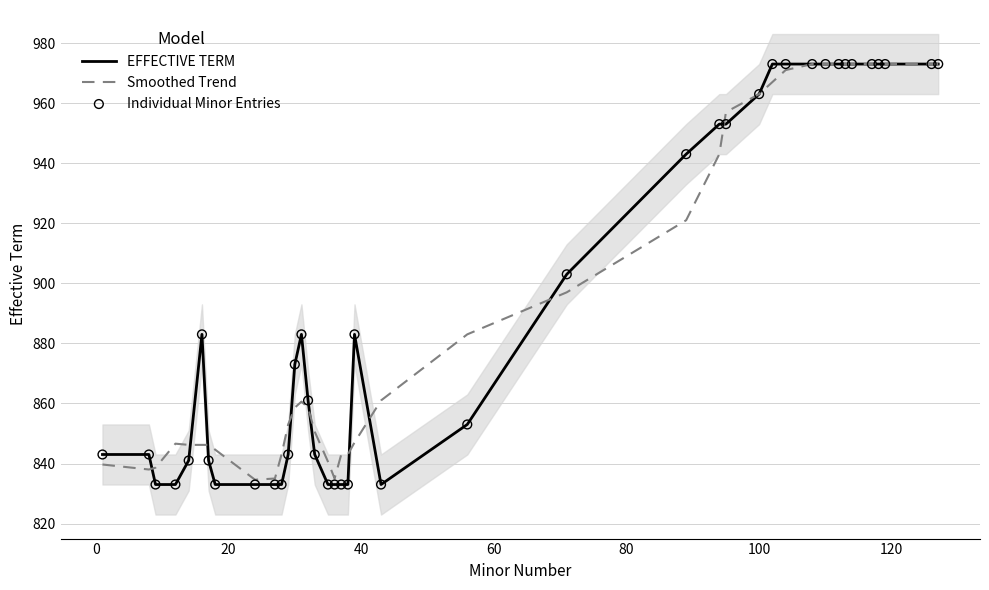

What is the lowest value of the EFFECTIVE TERM series?

833.0